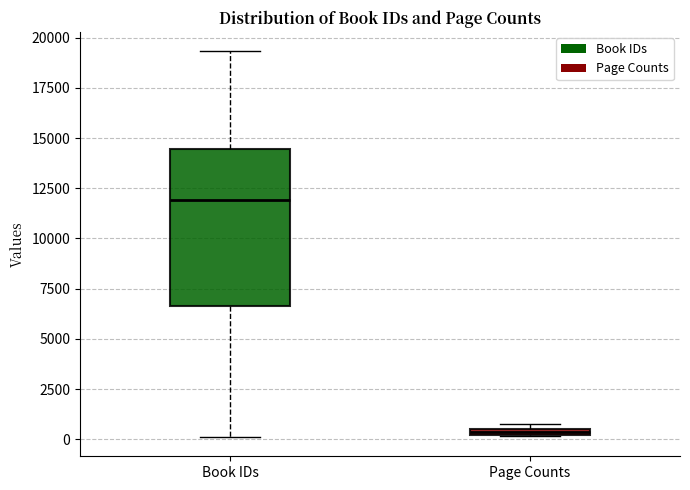

Where is the lower edge of the box for Page Counts on the y-axis? The values are not printed on the chart, so give them approximately, as read against the axis.

0